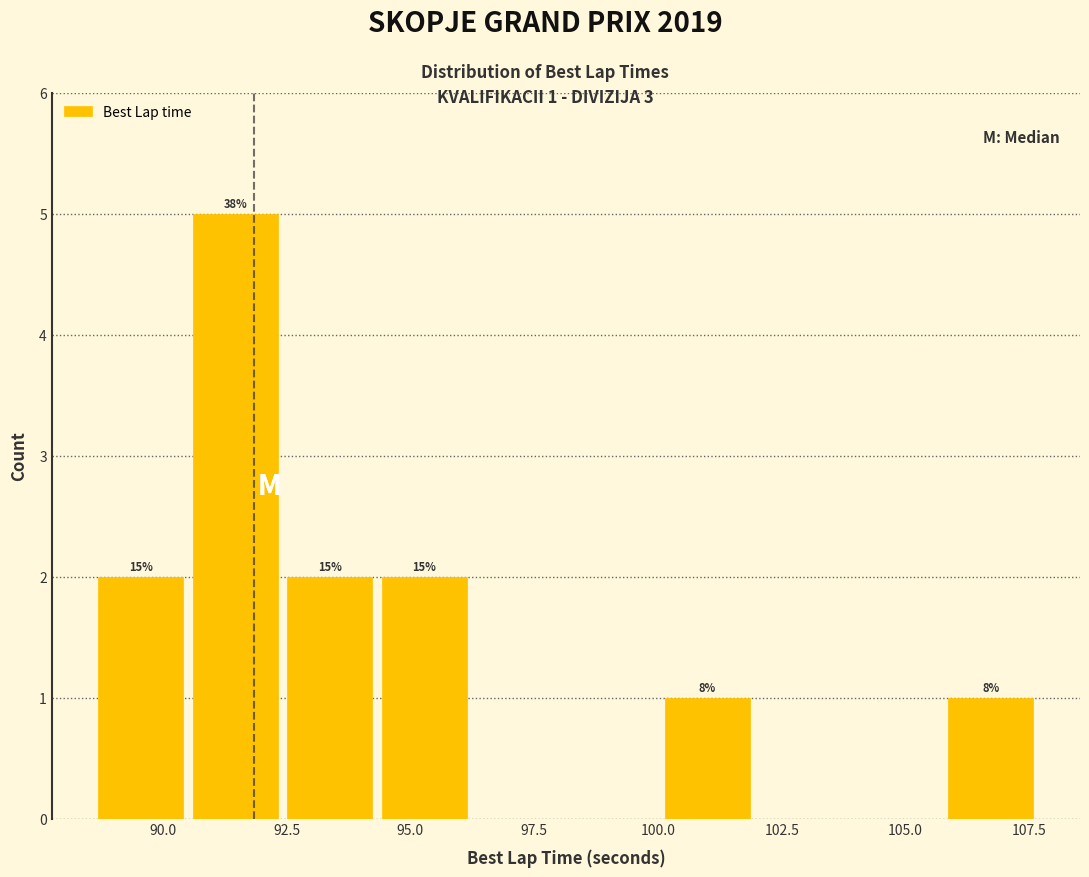

Around what value on the x-axis is the tallest bar? Give the approximate position of its centre, as read against the axis.

91.5